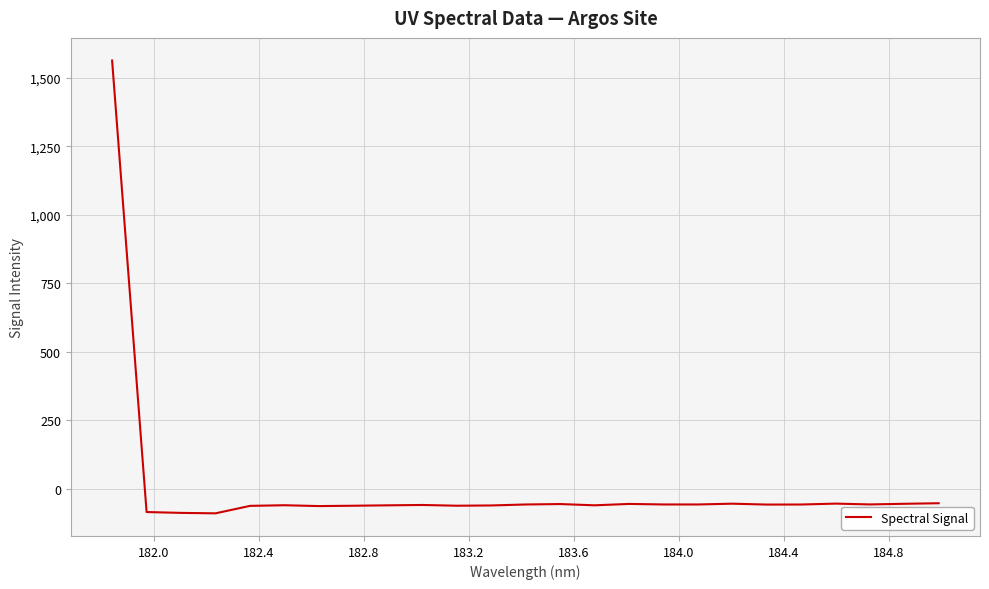

What is the maximum value shown in the chart?

1562.7